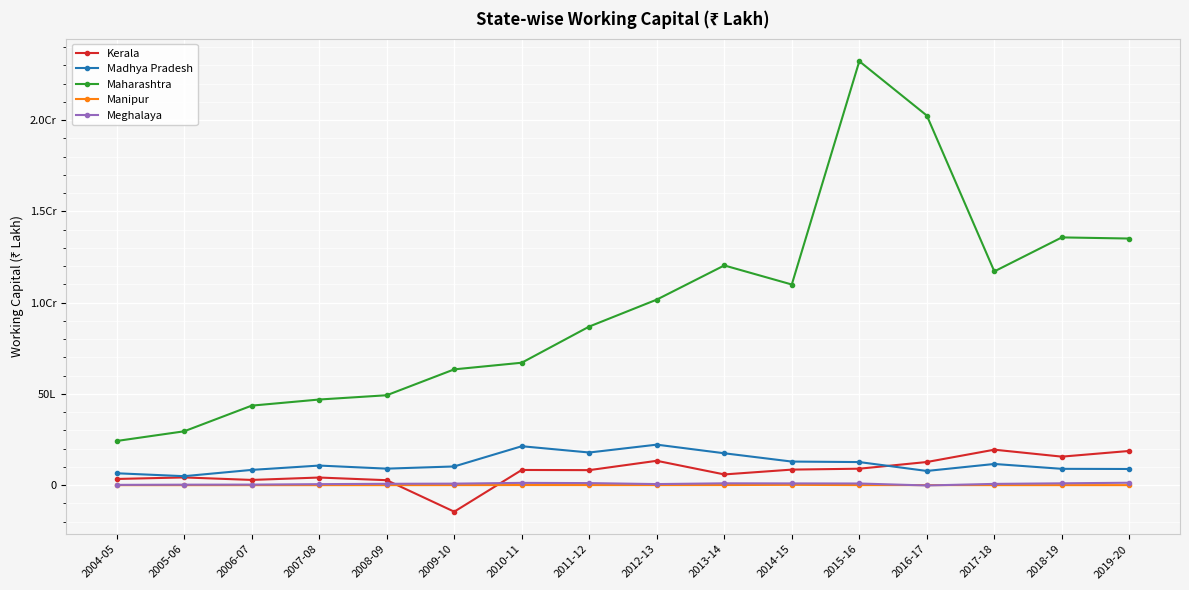

Reading left to right, list all the values displayed in this chart.

Kerala: 339462	423740	286926	418223	272472	-1454016	832551	823511	1335250	588205	852357	902115	1268404	1944115	1563296	1874983
Madhya Pradesh: 651640	492320	836231	1074113	905522	1025536	2133906	1789655	2220498	1747843	1293065	1265717	778730	1161398	895480	887020
Maharashtra: 2421230	2952229	4358658	4693480	4927641	6346712	6710285	8693165	10169203	12041839	10997066	23233358	20255727	11715241	13578802	13516774
Manipur: 562	595	633	831	1111	3214	6112	5248	4688	7125	16913	3830	4271	2039	1670	1530
Meghalaya: 16148	26650	30494	55121	75517	83788	125136	113443	59658	101183	96225	91461	-17161	69964	101269	132648